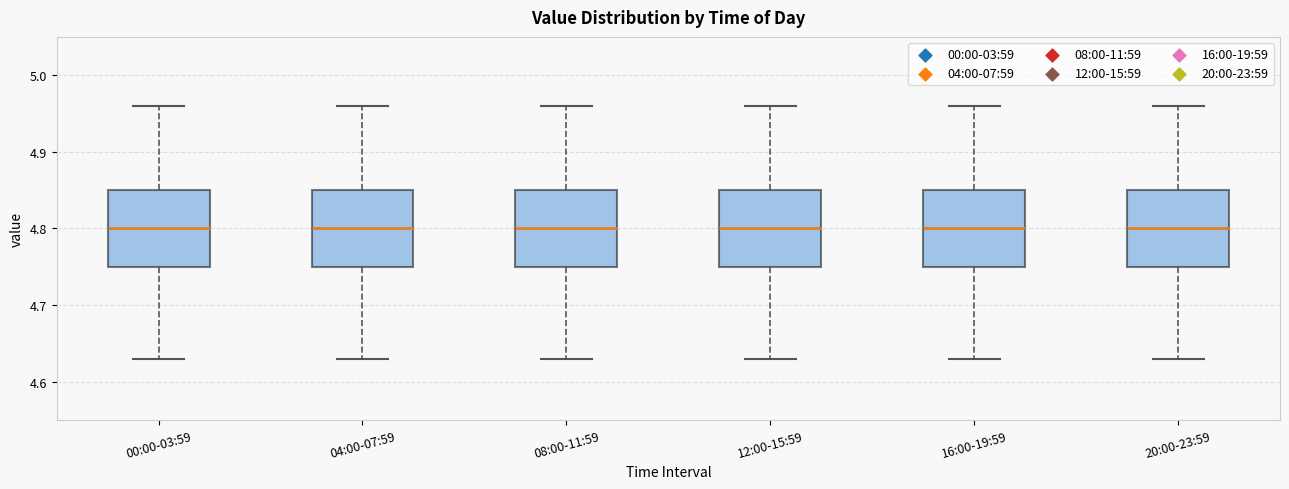

Reading left to right, read every box against the y-axis: the position of its median line, the range the box covers, and the ends of its whiskers. The values are not printed on the chart, so give them approximately, as read against the axis.

00:00-03:59: median 4.80, box 4.75 to 4.85, whiskers 4.63 to 4.96
04:00-07:59: median 4.80, box 4.75 to 4.85, whiskers 4.63 to 4.96
08:00-11:59: median 4.80, box 4.75 to 4.85, whiskers 4.63 to 4.96
12:00-15:59: median 4.80, box 4.75 to 4.85, whiskers 4.63 to 4.96
16:00-19:59: median 4.80, box 4.75 to 4.85, whiskers 4.63 to 4.96
20:00-23:59: median 4.80, box 4.75 to 4.85, whiskers 4.63 to 4.96